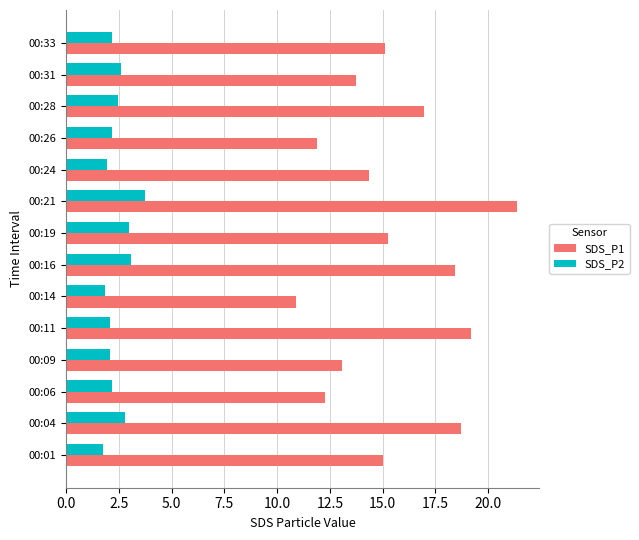

Count the number of data series in this chart.

2